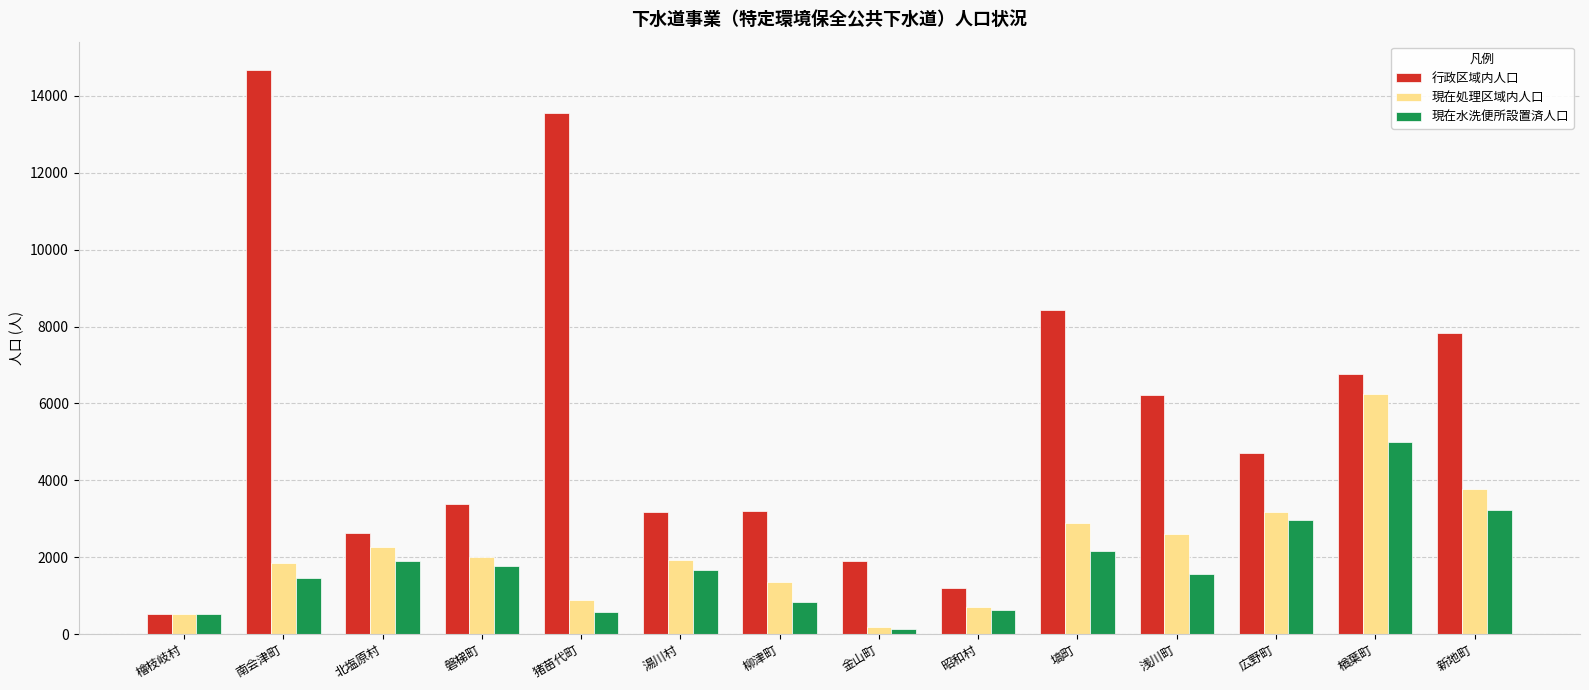

At 浅川町, list the series in order from smallest to largest.

現在水洗便所設置済人口, 現在処理区域内人口, 行政区域内人口